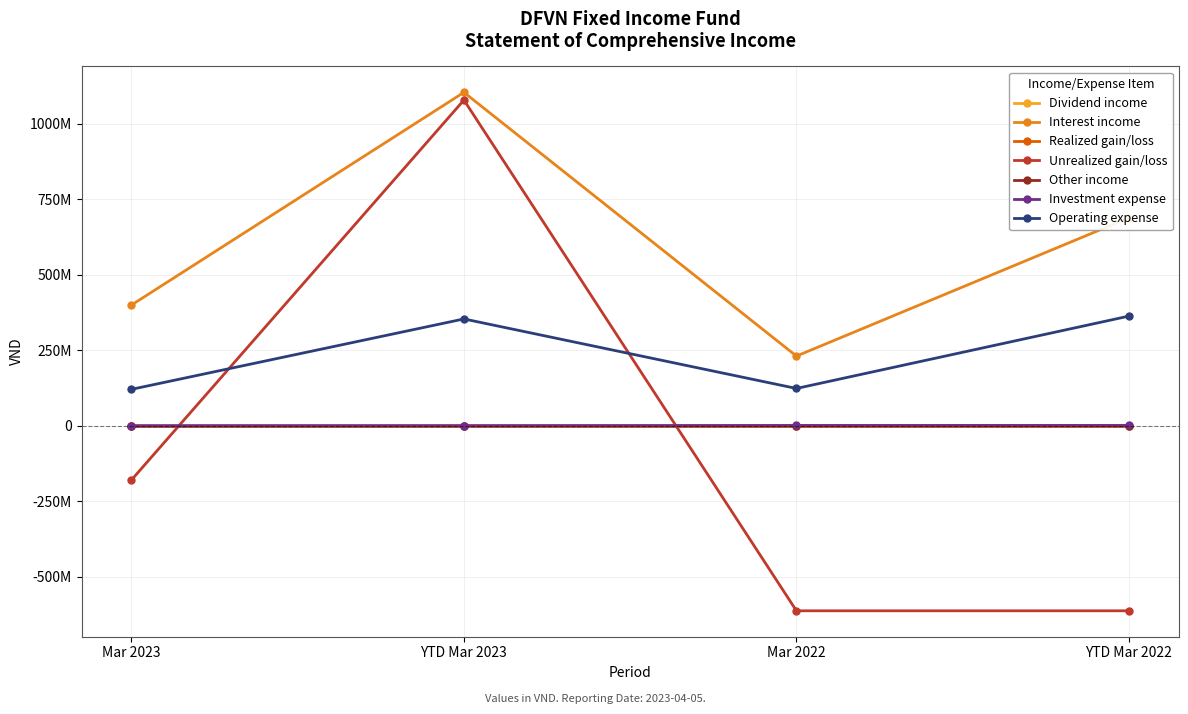

True or false: Other income has a value of 25692 at Mar 2023.

False